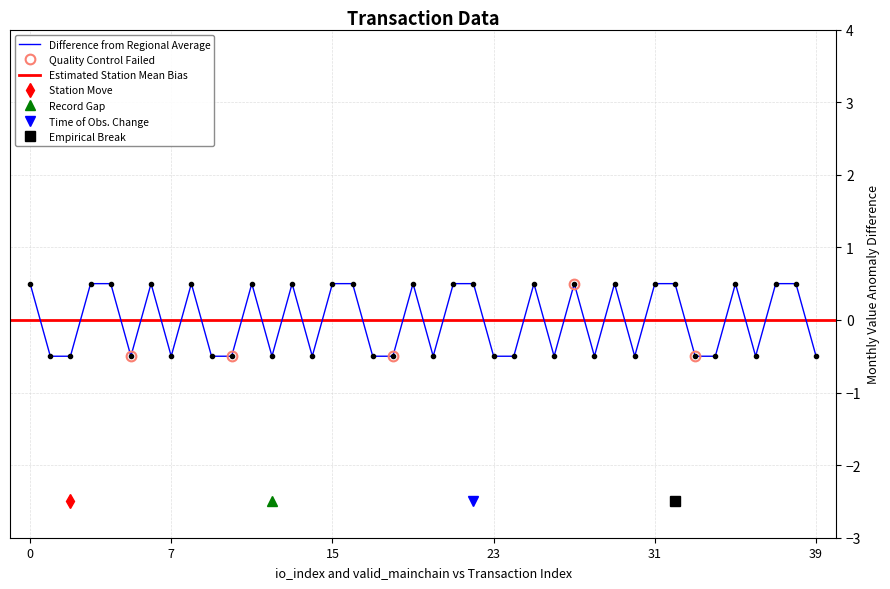

True or false: io_index and value cross at least once.

False